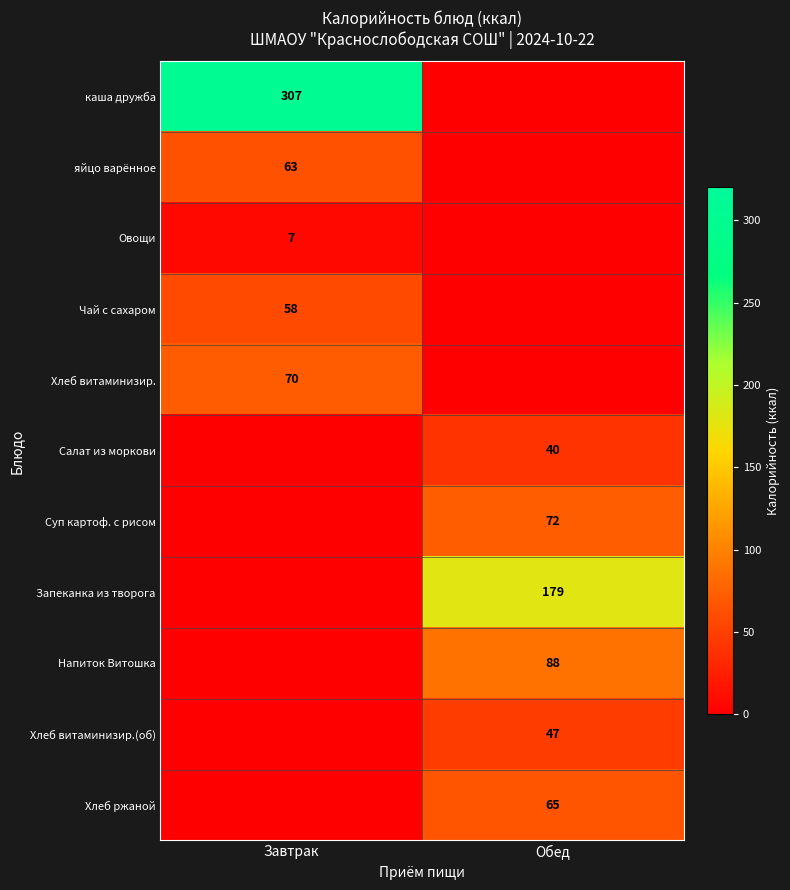

The яйцо варённое series shows 104 at Завтрак. True or false?

False